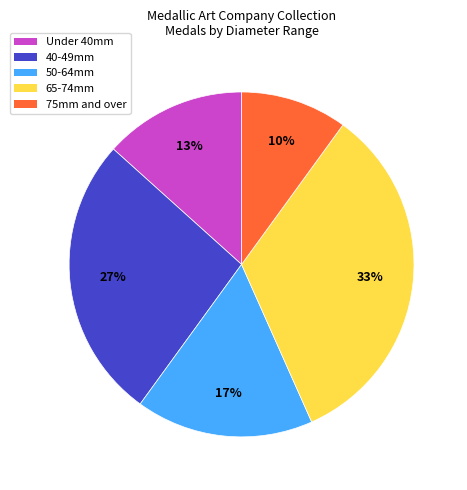

To the nearest percent, what percentage of the pie is 65-74mm?

33%